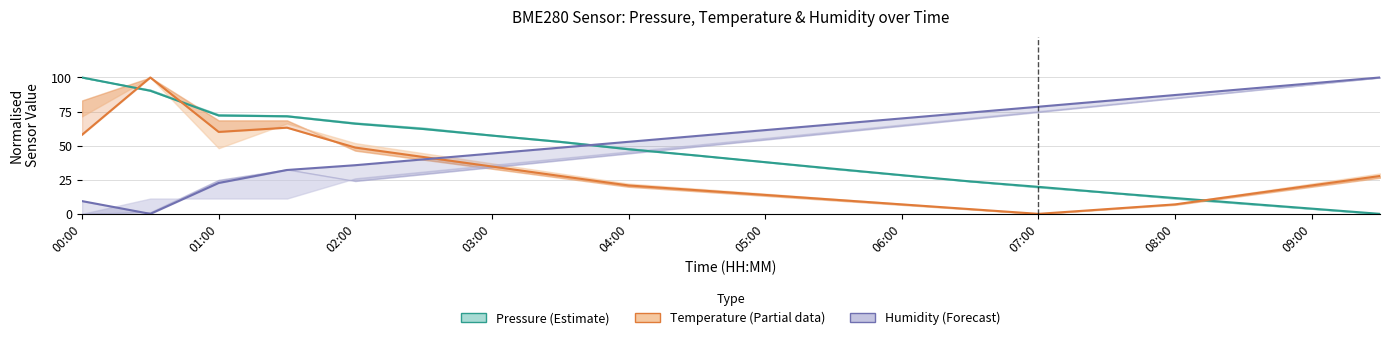

Reading right to left, transcribe all the data shown in this chart.

Pressure (Estimate): 0.0	3.8	7.7	11.6	15.6	19.8	23.8	28.4	33.1	37.9	42.8	47.4	52.8	57.4	62.2	66.1	71.5	72.1	90.2	100.0
Temperature (Partial): 27.8	20.8	13.9	6.9	3.5	0.0	3.5	6.9	10.4	13.9	17.4	20.8	27.8	34.7	41.7	48.6	63.2	60.1	100.0	58.0
Humidity (Forecast): 100.0	95.7	91.4	87.1	82.8	78.6	74.3	70.0	65.7	61.4	57.1	52.8	48.5	44.3	40.0	35.7	32.2	22.6	0.0	9.3